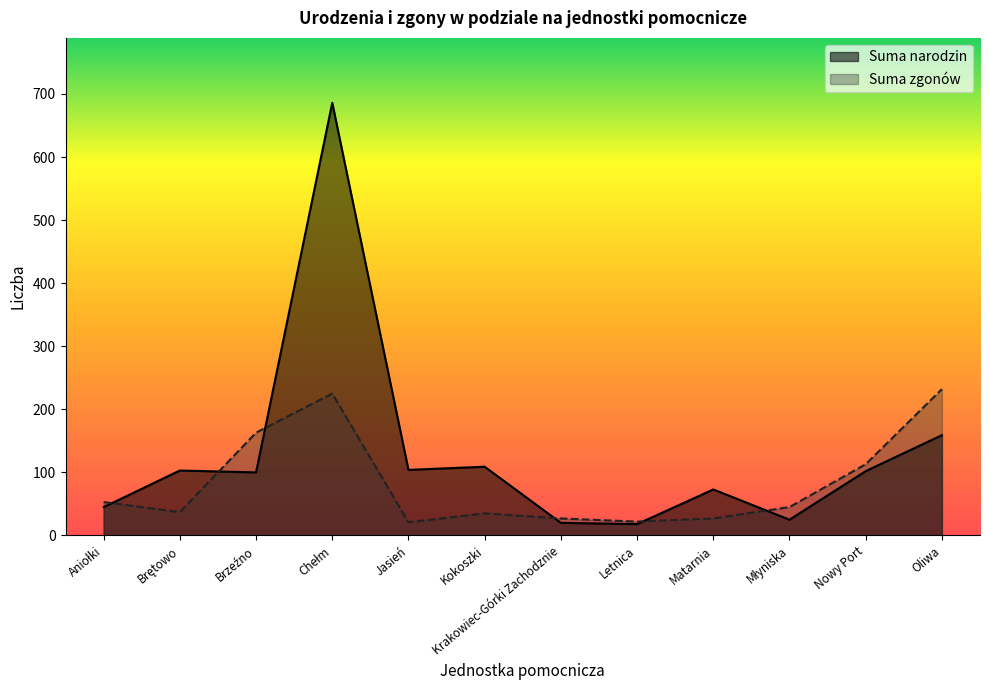

The value of Suma zgonów at Nowy Port is 161. True or false?

False